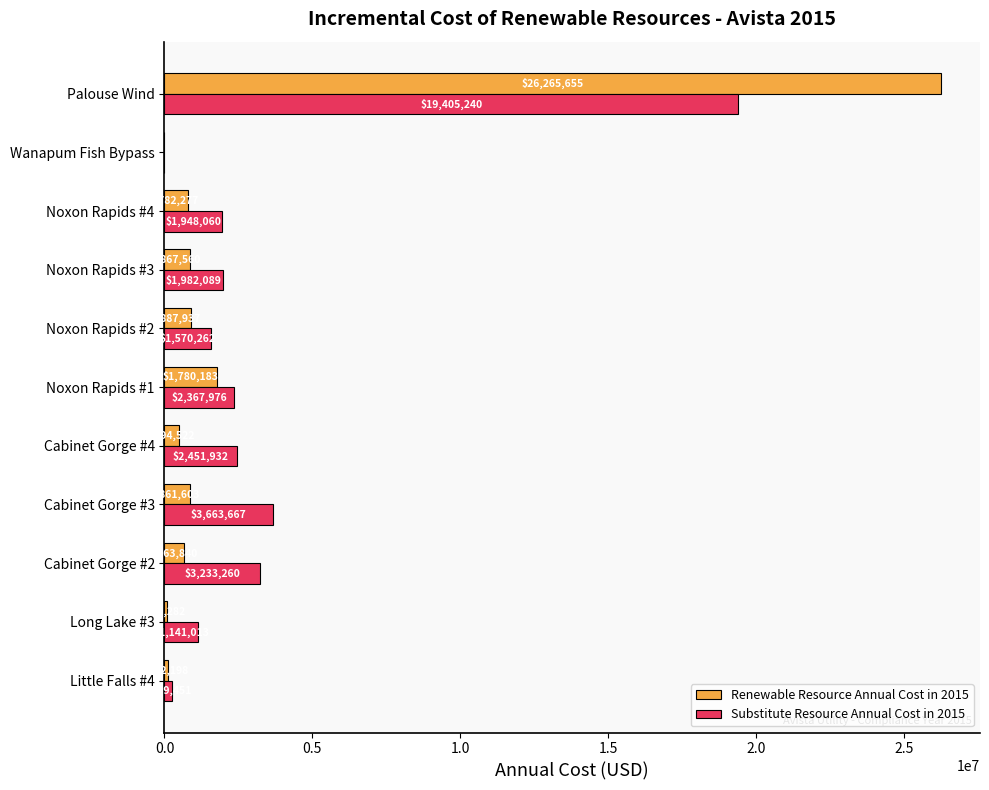

Where is Substitute Resource Annual Cost in 2015 nearest to the value 9702620?

Cabinet Gorge #3